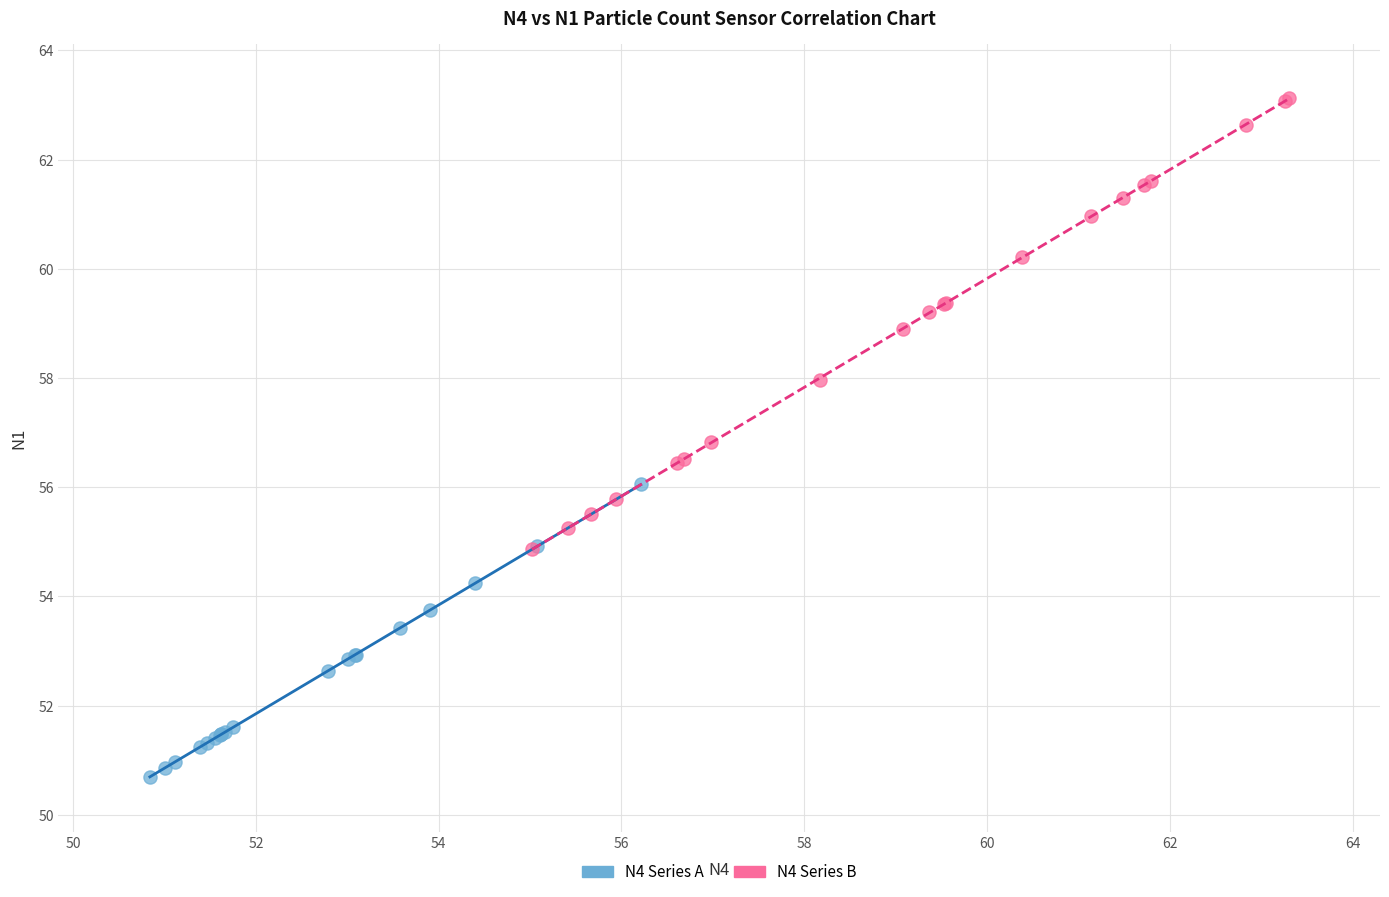

Which series has the widest spread of Y values?

N4 Series B